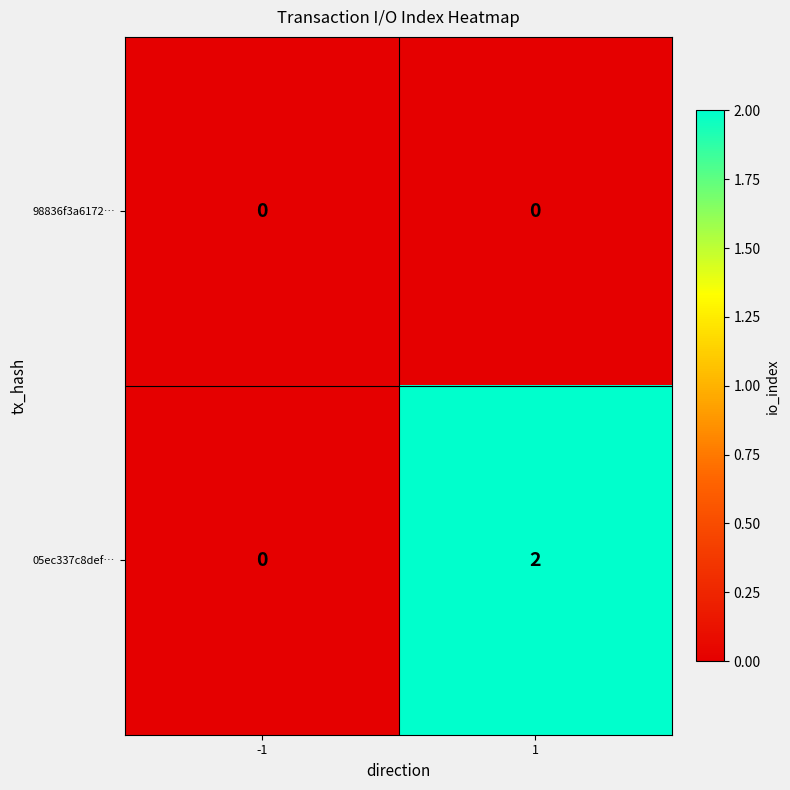

The value of 05ec337c8def… at 1 is 3. True or false?

False